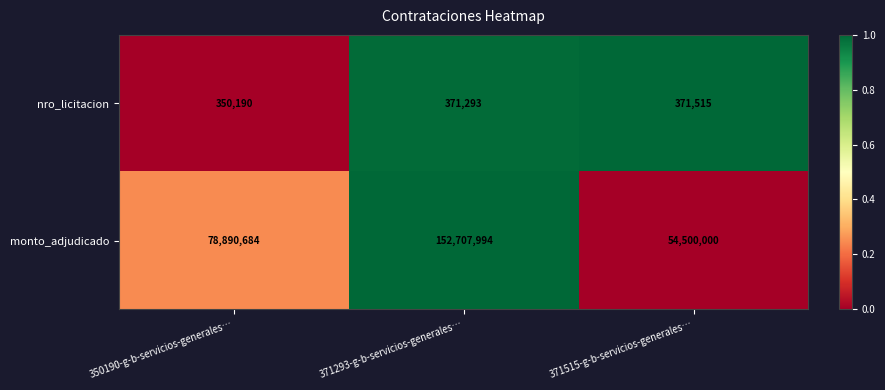

What is the difference between the highest and lowest values at 371515-g-b-servicios-generales…?

54128485